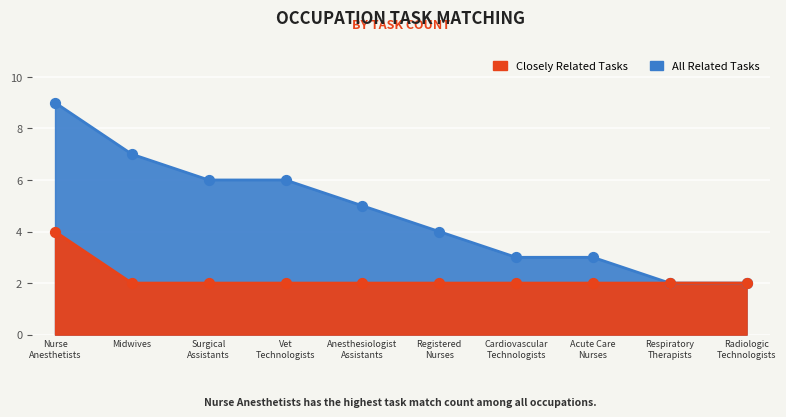

Is the value of Closely Related Tasks at Acute Care Nurses greater than the value of All Related Tasks at Cardiovascular Technologists?

No